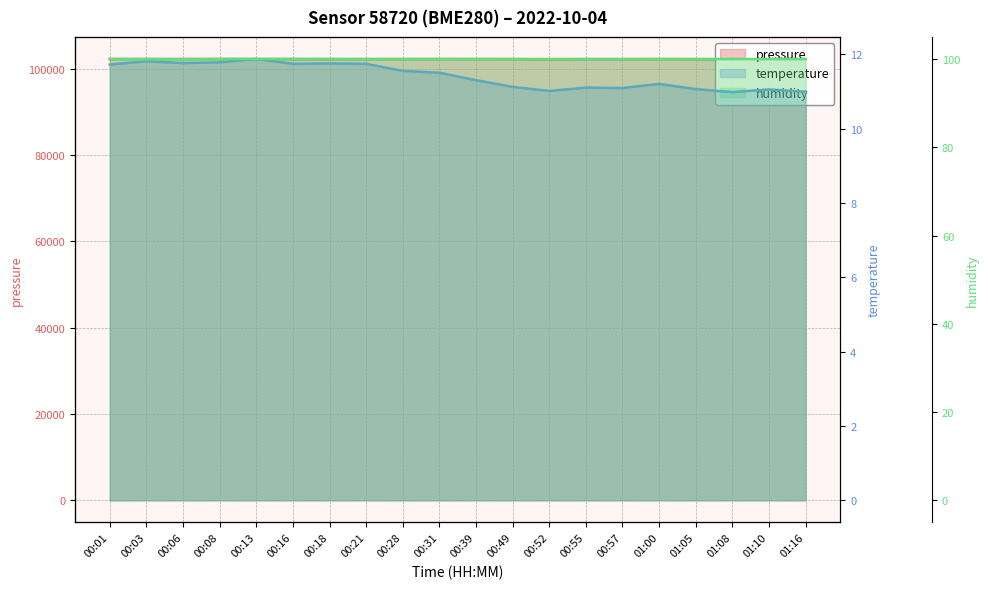

What are all the series names shown in the legend?

pressure, temperature, humidity